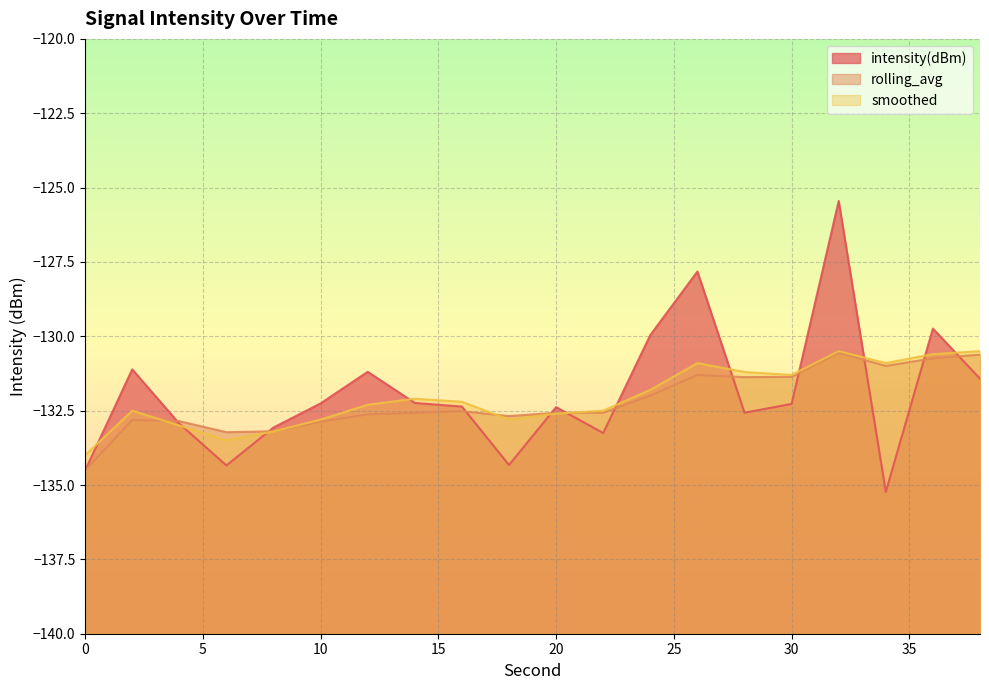

Rank the series by their maximum value, from lowest to highest.

rolling_avg, smoothed, intensity(dBm)